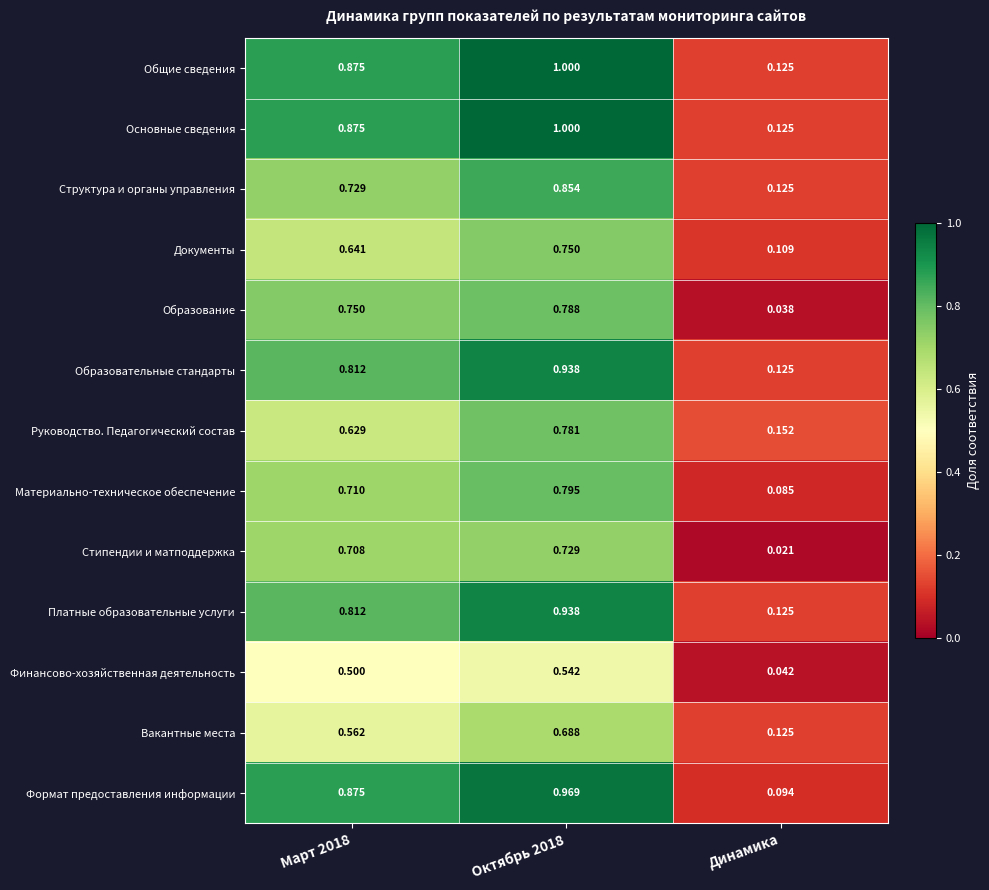

Between Март 2018 and Октябрь 2018, which series saw the biggest shift?

Руководство. Педагогический состав